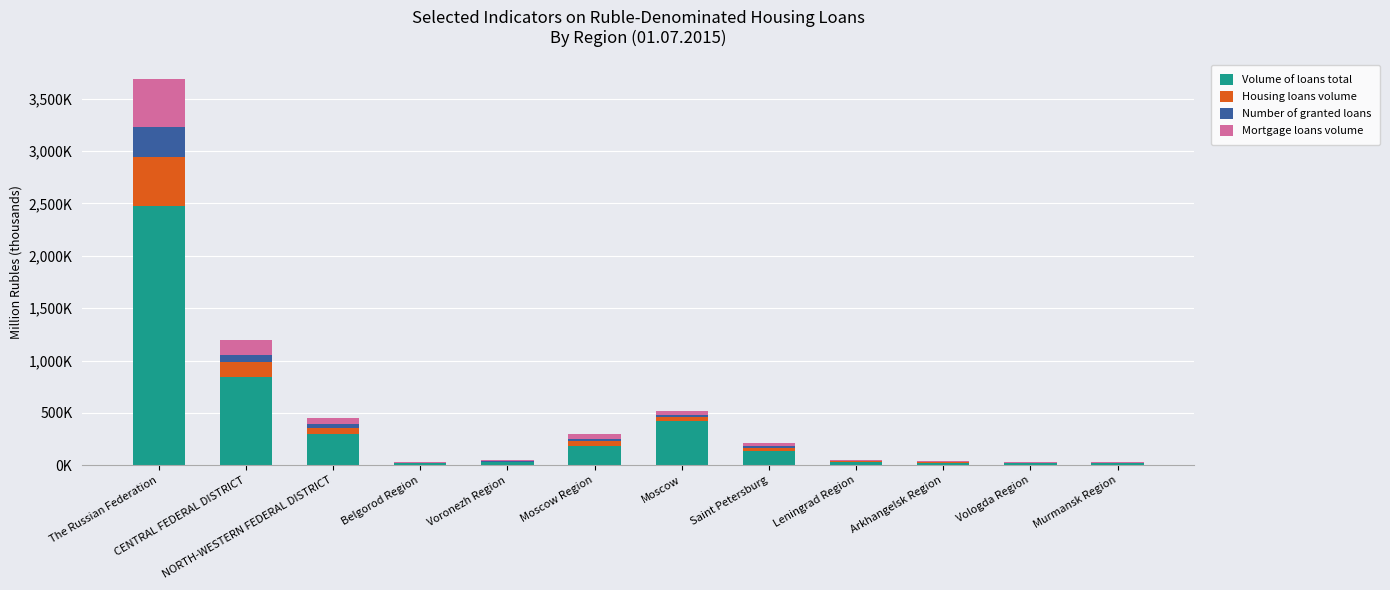

The Volume of loans total series shows 89.5 at NORTH-WESTERN FEDERAL DISTRICT. True or false?

False